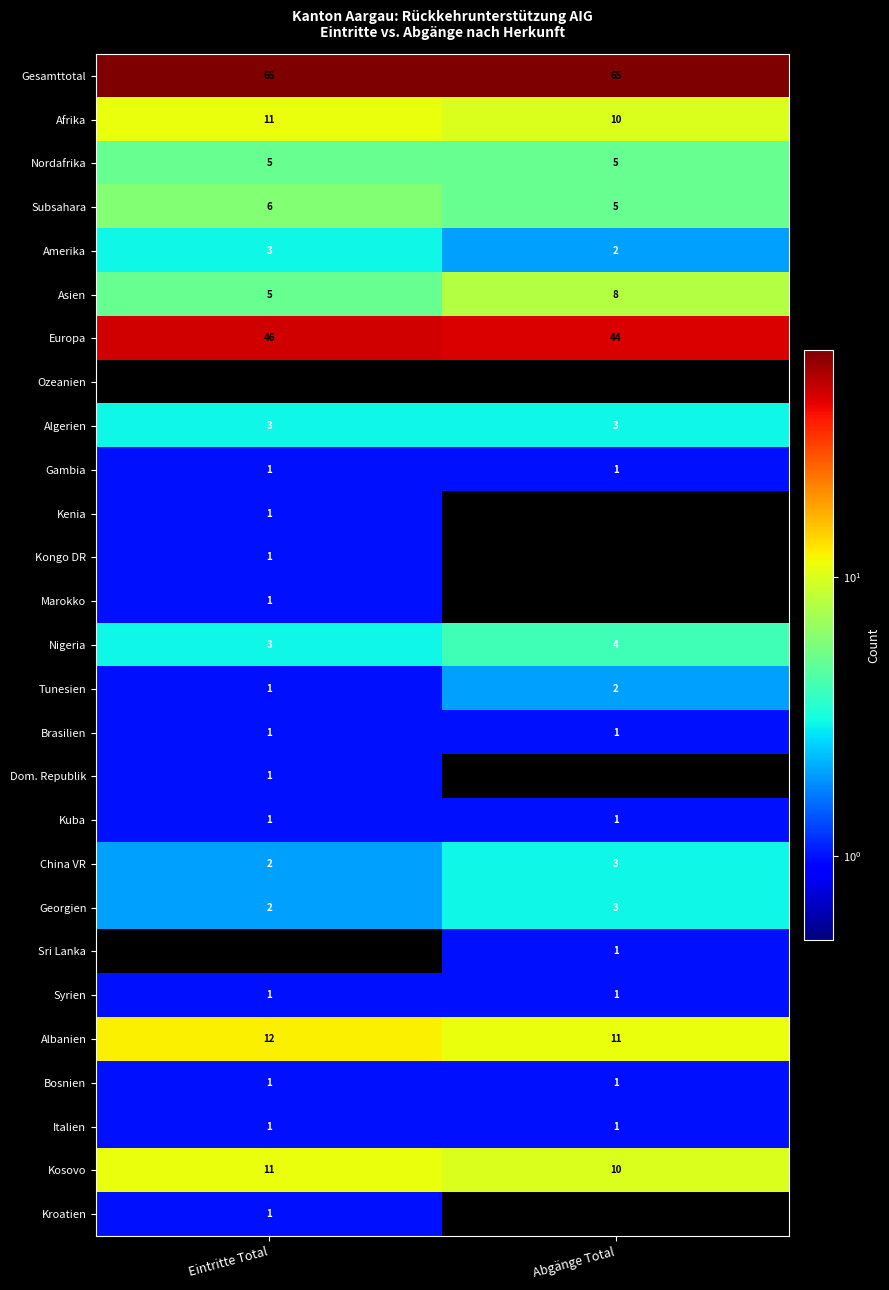

Where is Afrika nearest to the value 10?

Abgänge Total